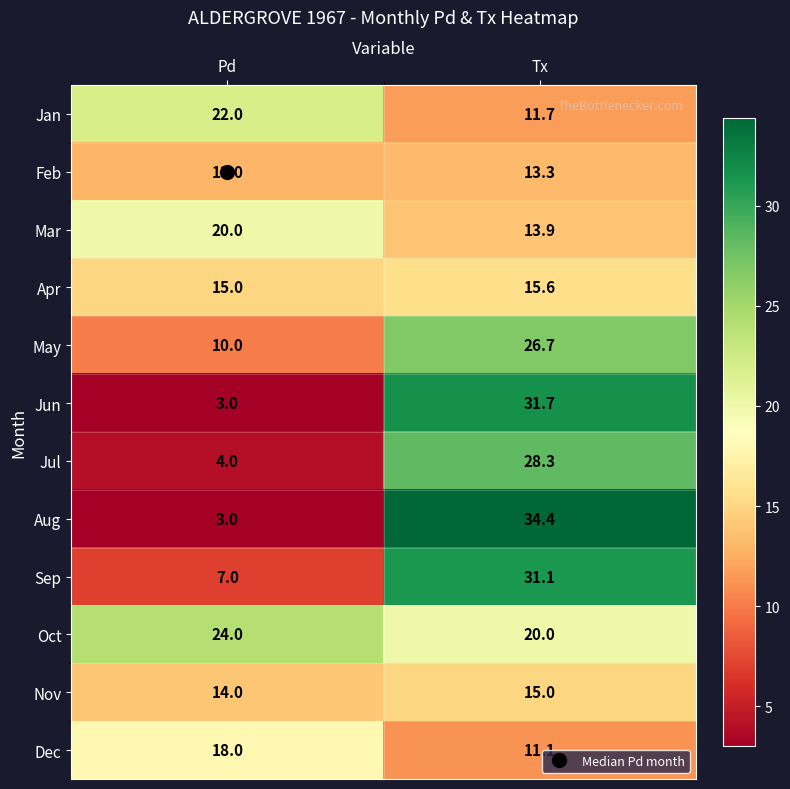

What is the spread (max minus min) of values at Tx?

23.3